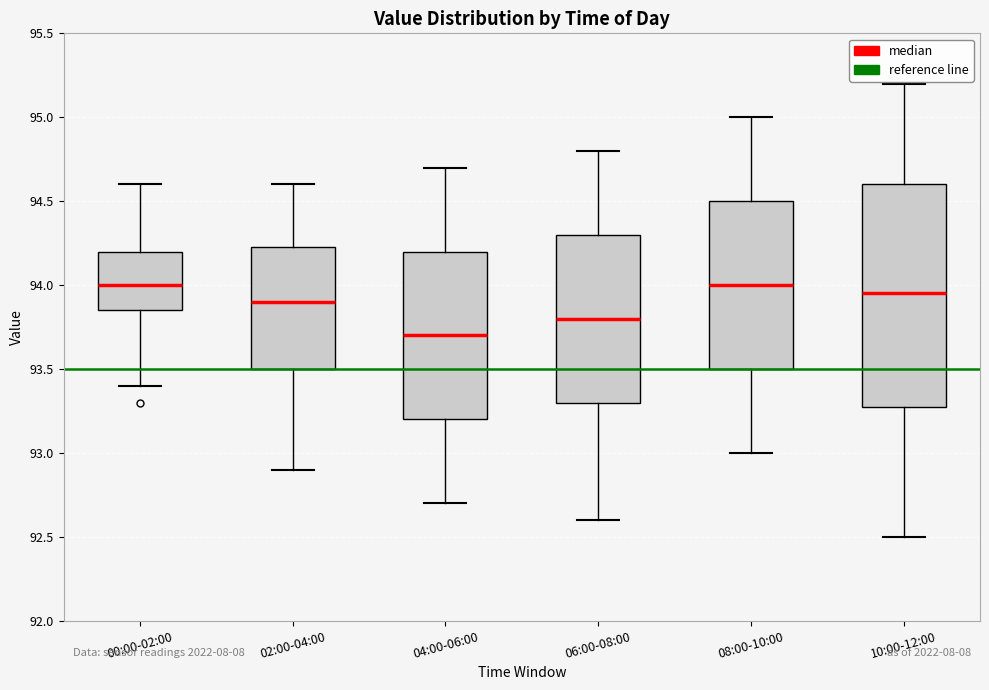

Comparing the boxes themselves (not the whiskers), which one is the tallest?

10:00-12:00